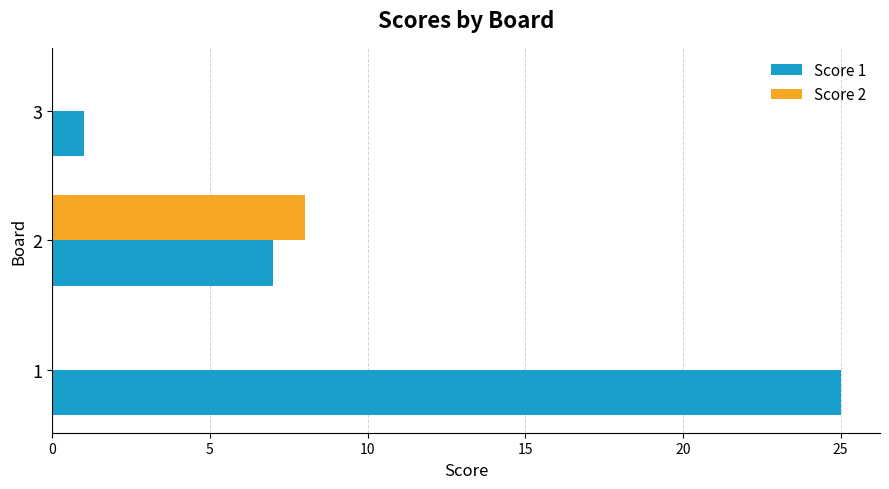

What is the maximum value for Score 2?

8